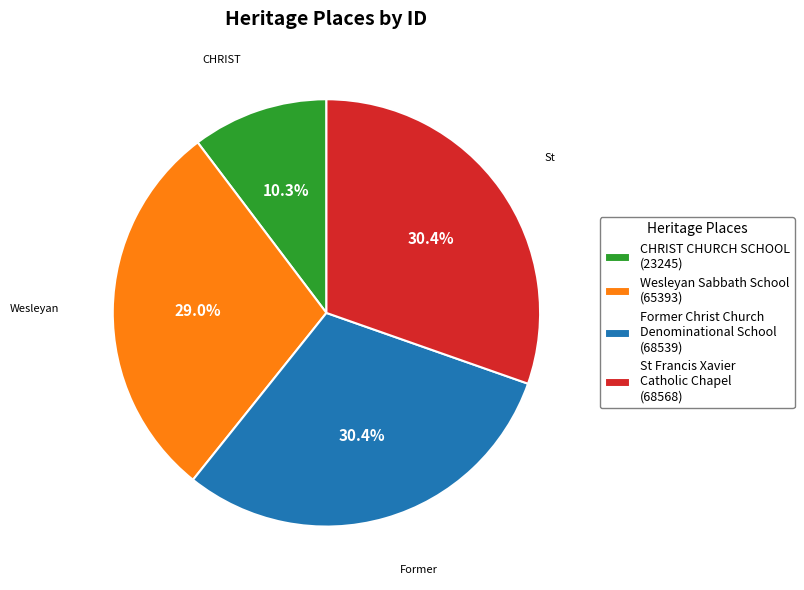

Does any single category account for the majority?

No